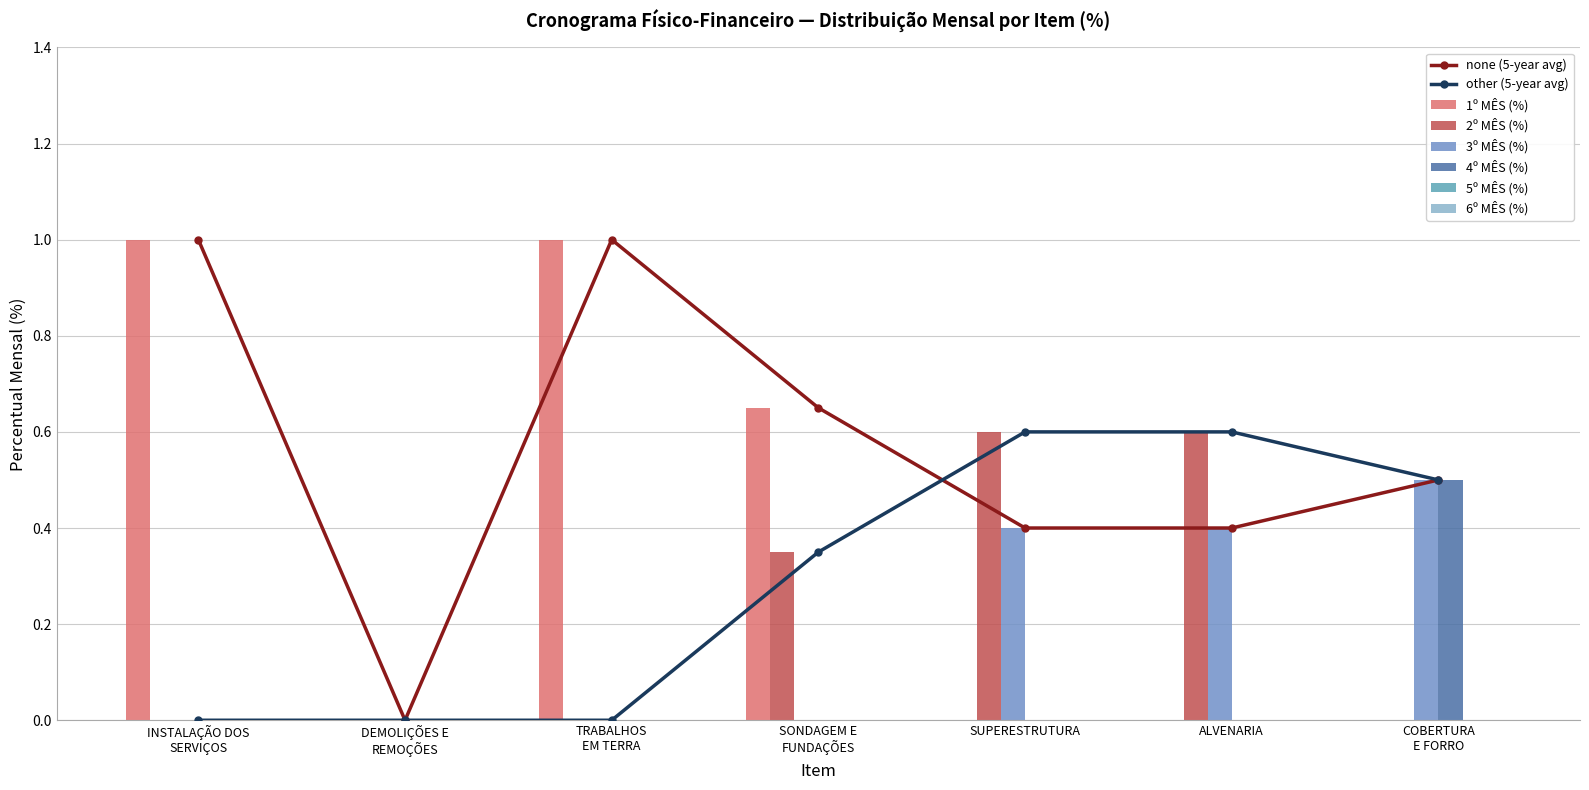

Which series has the widest spread of values?

1º MÊS (%)